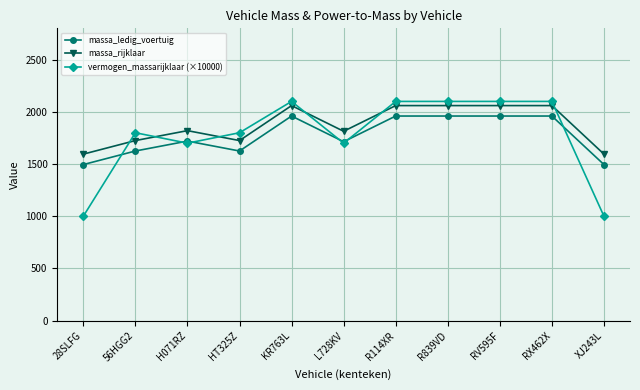

Rank the series at R839VD from lowest to highest value.

massa_ledig_voertuig, massa_rijklaar, vermogen_massarijklaar (×10000)